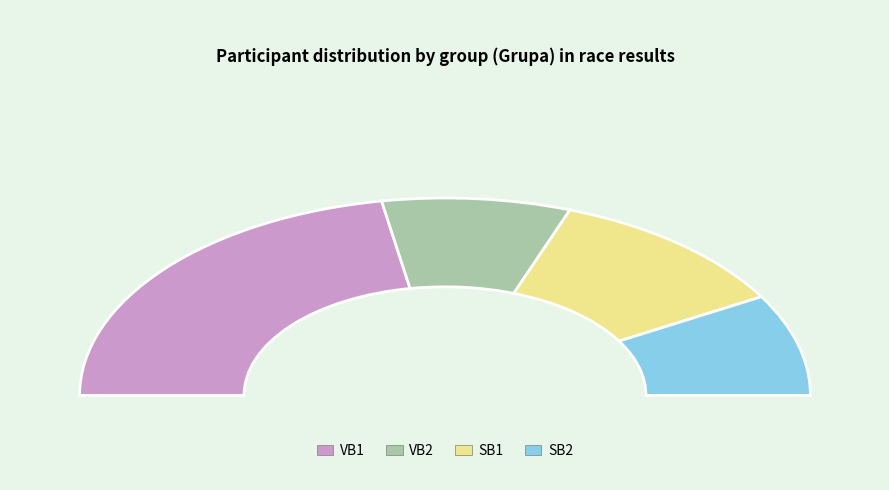

Does any single category account for the majority?

No